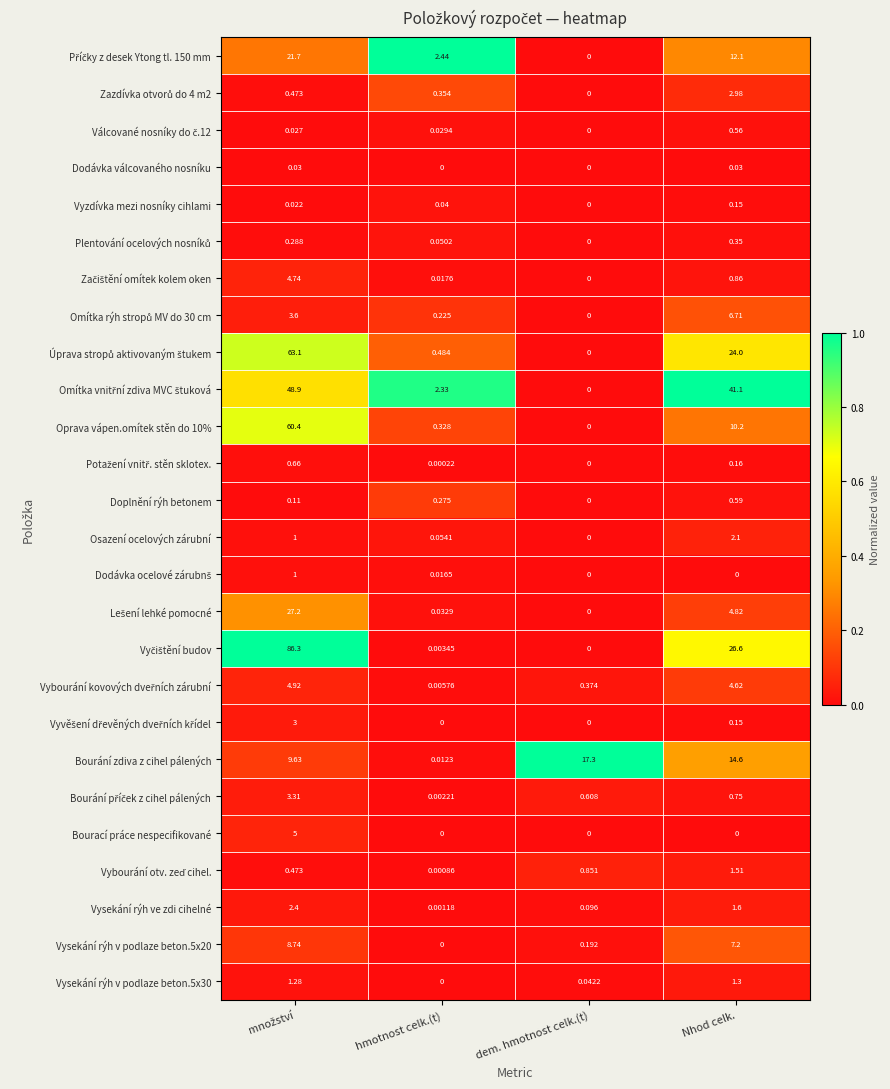

Rank the series at množství from lowest to highest value.

Vyzdívka mezi nosníky cihlami, Válcované nosníky do č.12, Dodávka válcovaného nosníku, Doplnění rýh betonem, Plentování ocelových nosníků, Zazdívka otvorů do 4 m2, Vybourání otv. zeď cihel., Potažení vnitř. stěn sklotex., Osazení ocelových zárubní, Dodávka ocelové zárubnš, Vysekání rýh v podlaze beton.5x30, Vysekání rýh ve zdi cihelné, Vyvěšení dřevěných dveřních křídel, Bourání příček z cihel pálených, Omítka rýh stropů MV do 30 cm, Začištění omítek kolem oken, Vybourání kovových dveřních zárubní, Bourací práce nespecifikované, Vysekání rýh v podlaze beton.5x20, Bourání zdiva z cihel pálených, Příčky z desek Ytong tl. 150 mm, Lešení lehké pomocné, Omítka vnitřní zdiva MVC štuková, Oprava vápen.omítek stěn do 10%, Úprava stropů aktivovaným štukem, Vyčištění budov